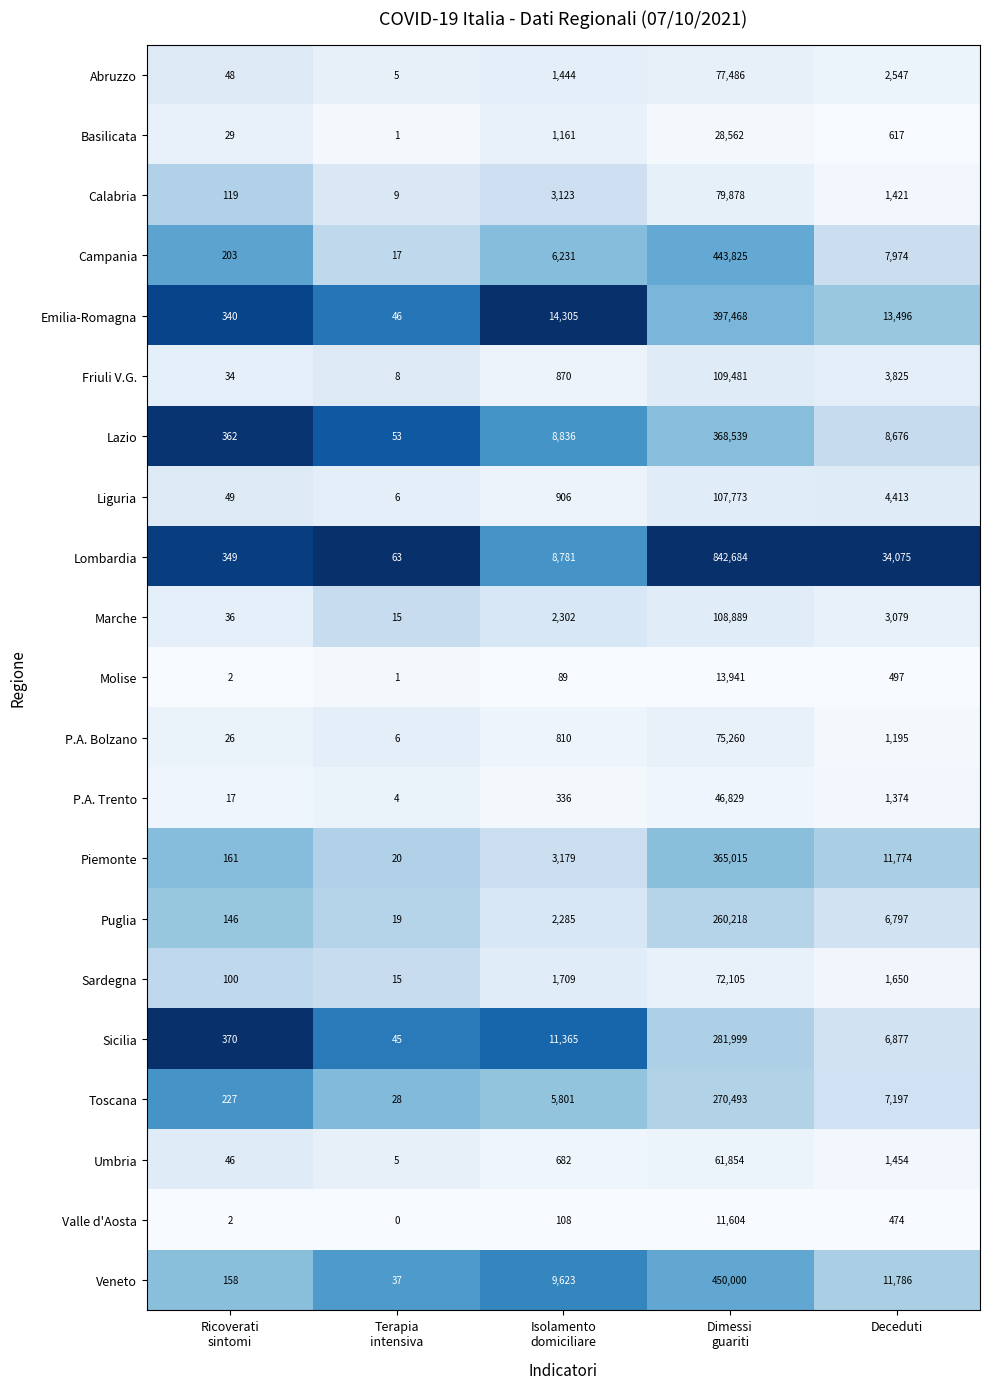

What is the sum of all Puglia values?

269465